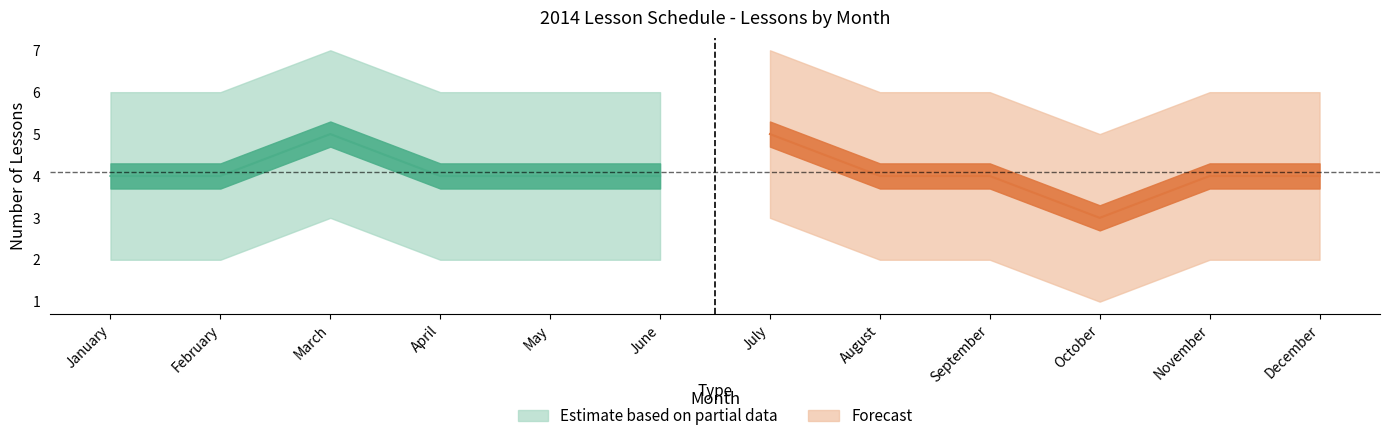

At how many categories does at least one series exceed 2?

12